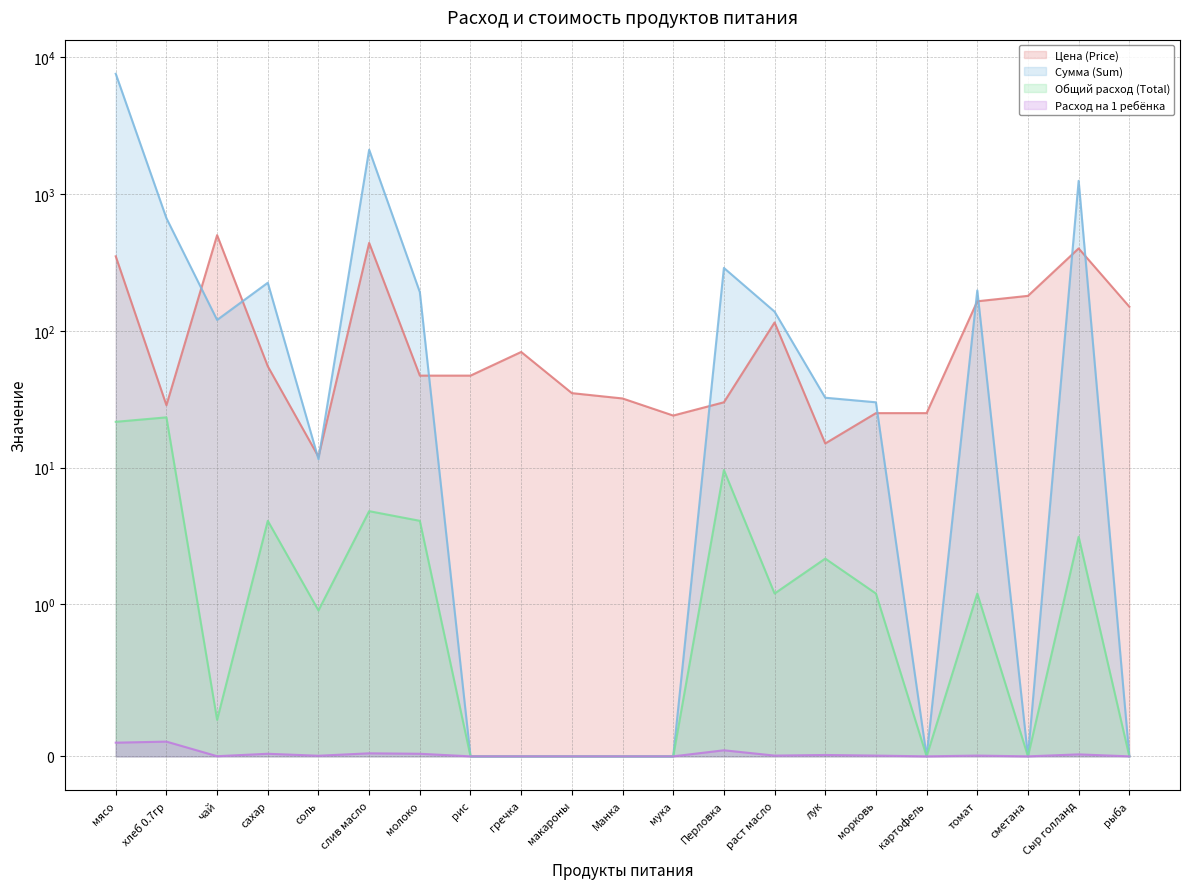

True or false: Общий расход (Total) and Цена (Price) intersect in this chart.

False